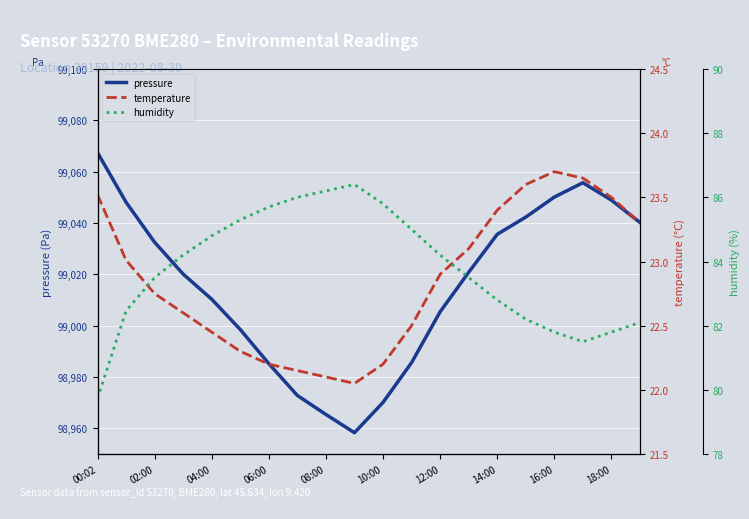

The temperature series shows 22.2 at 10. True or false?

True